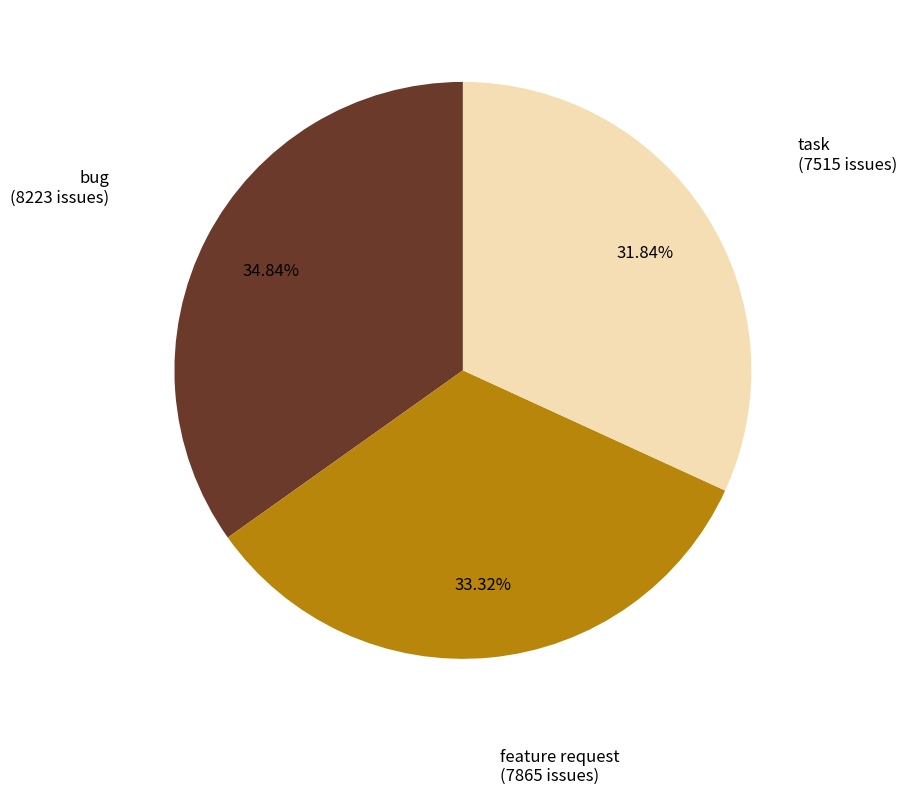

What is the ratio of the value at task to the value at feature request?

1.0